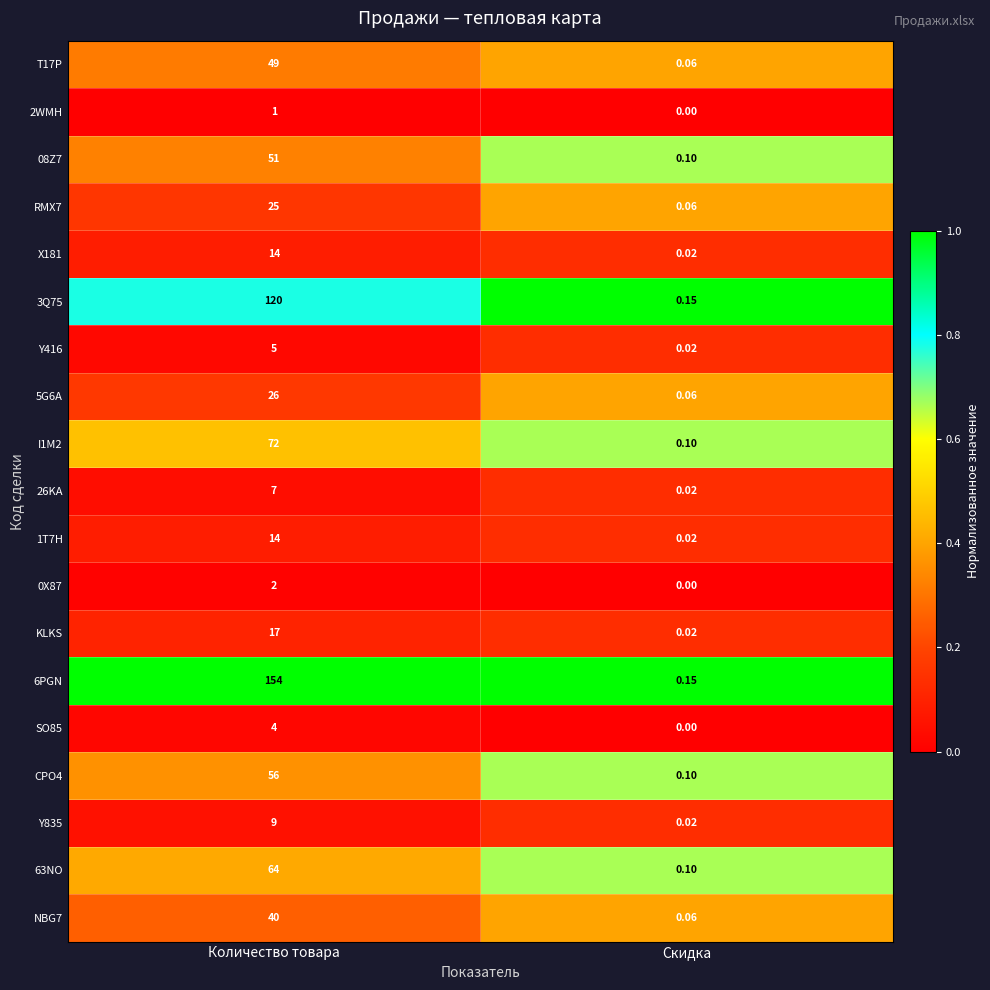

Which category has the highest value in the CPO4 series?

Количество товара